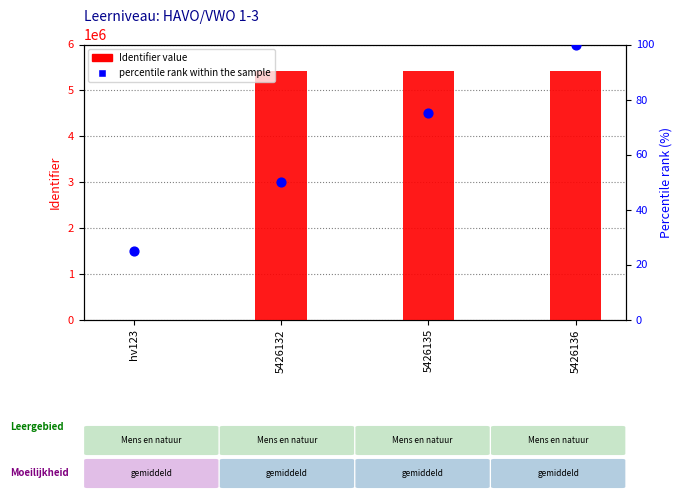

Which series has the largest total across all categories?

Identifier value